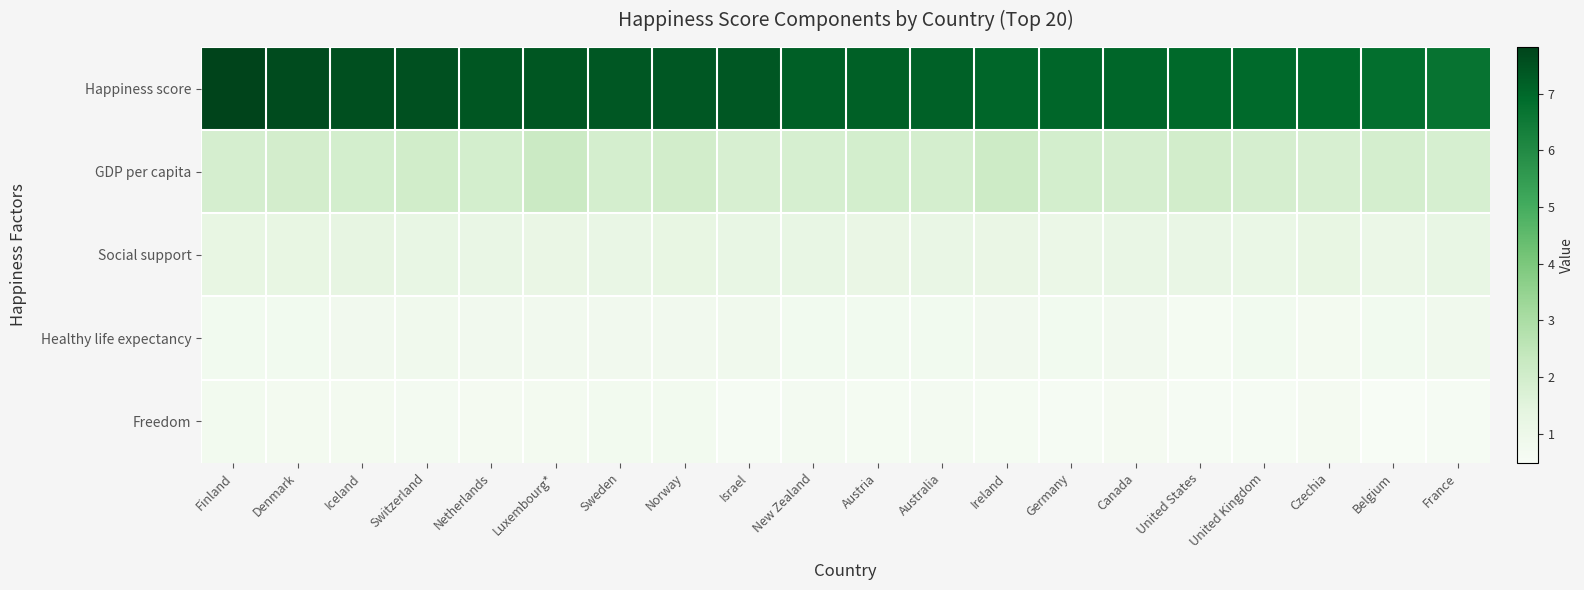

Which series has the largest total across all categories?

Happiness score